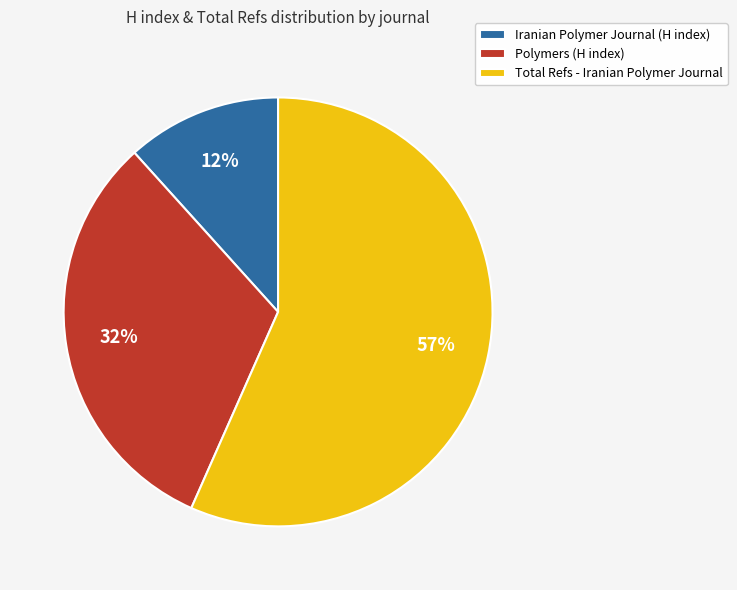

What percentage is the Iranian Polymer Journal (H index) slice, to the nearest percent?

12%